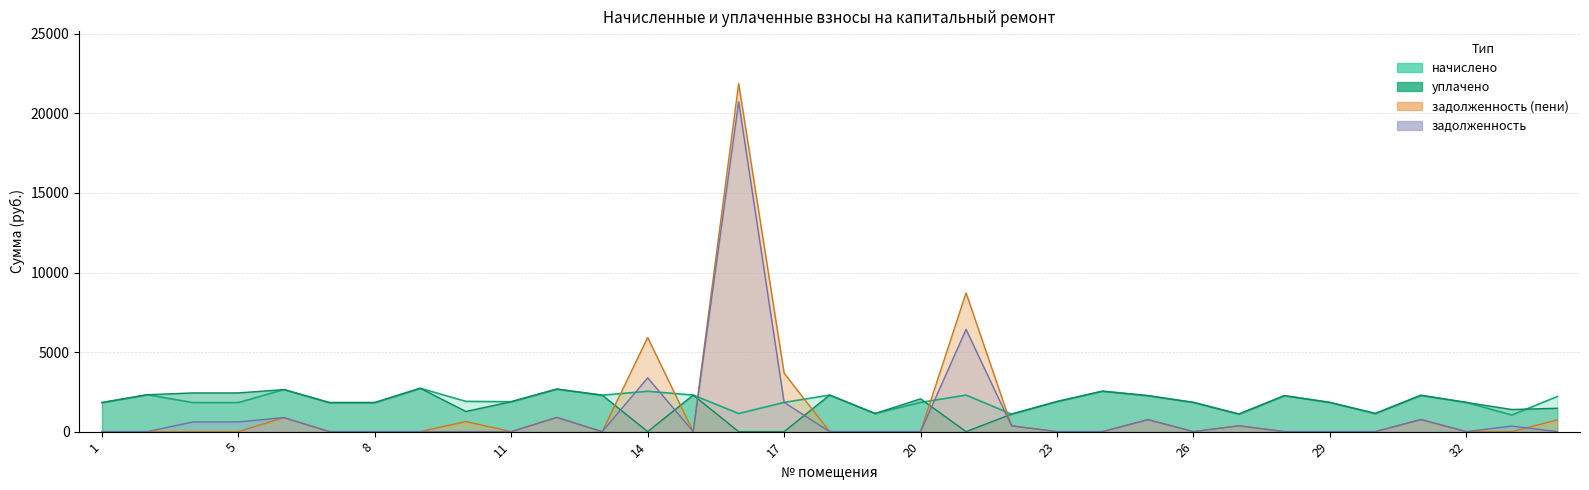

True or false: задолженность and задолженность (пени) intersect in this chart.

True